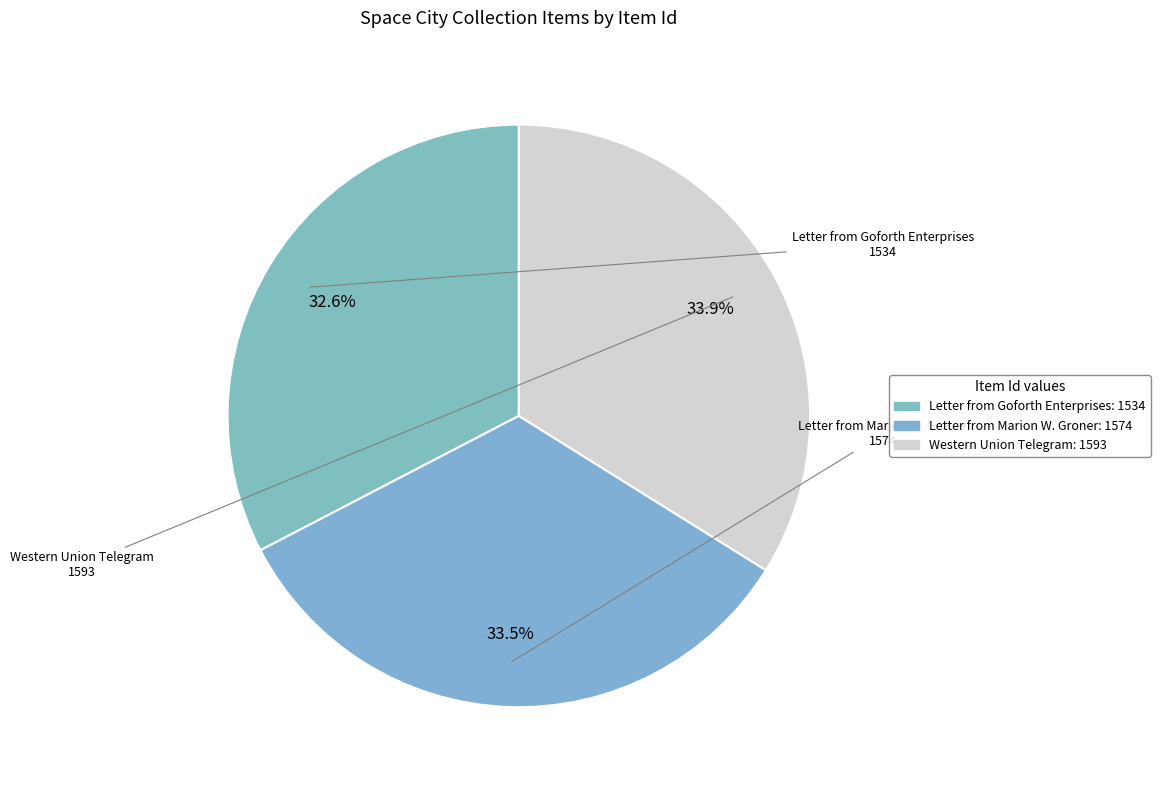

How many slices are in this pie chart?

3